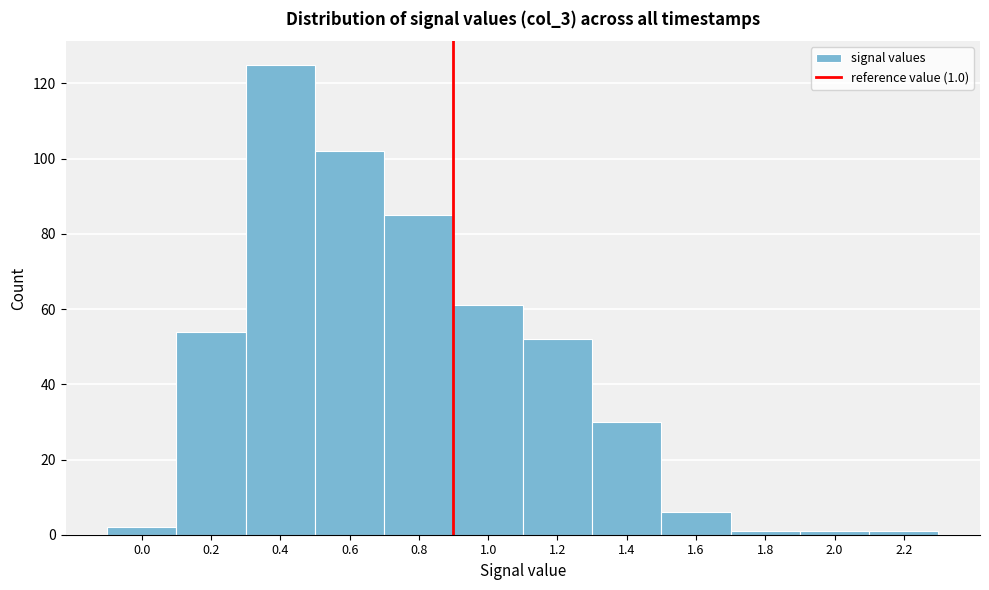

Reading right to left, transcribe all the data shown in this chart.

1	1	1	6	30	52	61	85	102	125	54	2